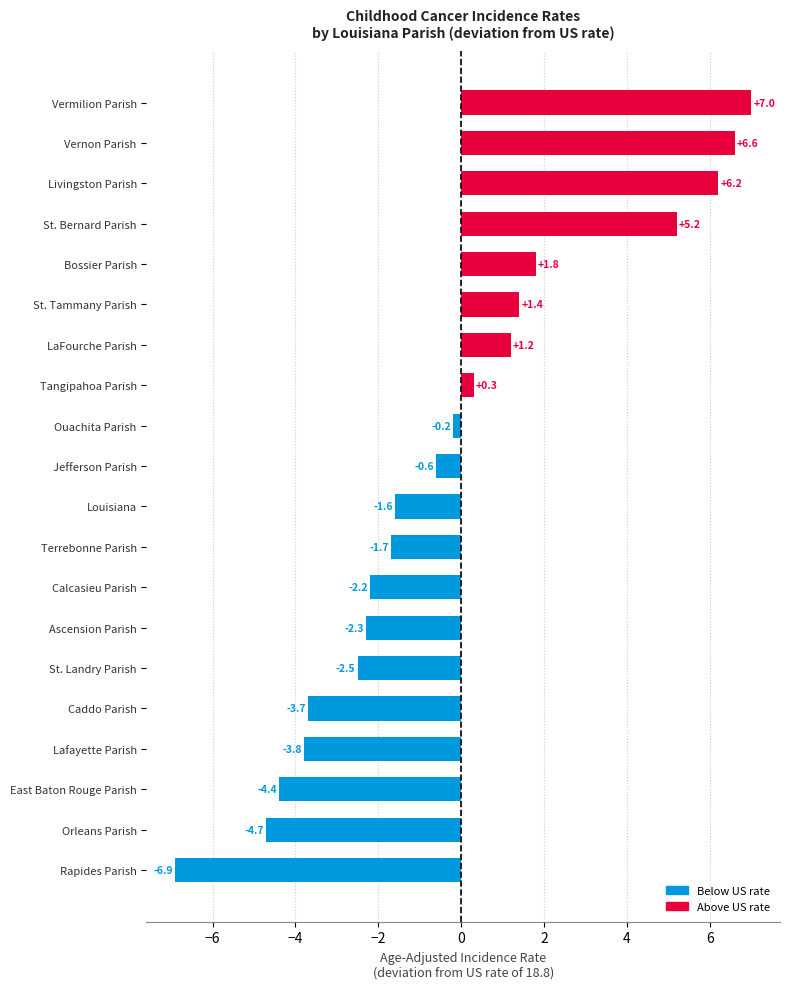

List the labels in order of value, largest first.

Vermilion Parish, Vernon Parish, Livingston Parish, St. Bernard Parish, Bossier Parish, St. Tammany Parish, LaFourche Parish, Tangipahoa Parish, Ouachita Parish, Jefferson Parish, Louisiana, Terrebonne Parish, Calcasieu Parish, Ascension Parish, St. Landry Parish, Caddo Parish, Lafayette Parish, East Baton Rouge Parish, Orleans Parish, Rapides Parish